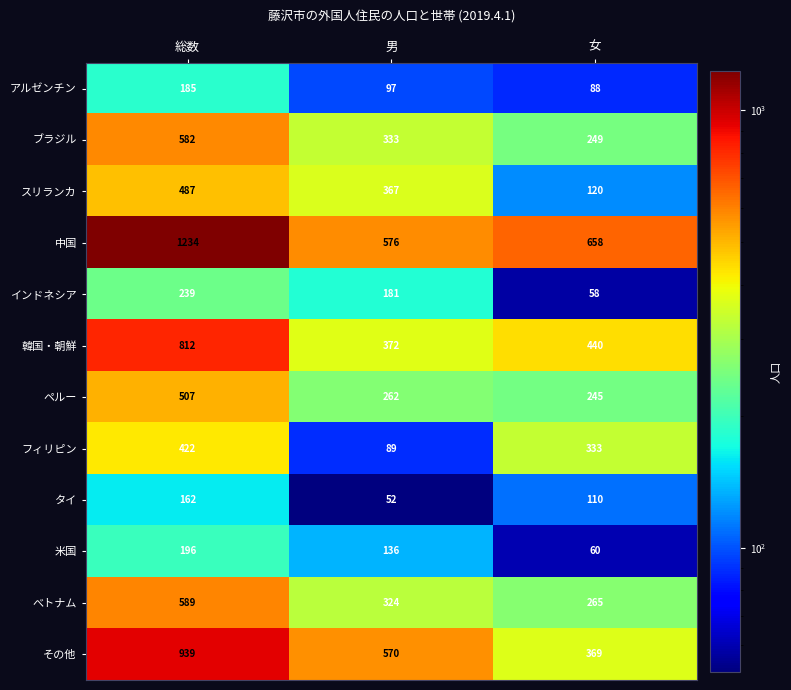

Count the number of data series in this chart.

12